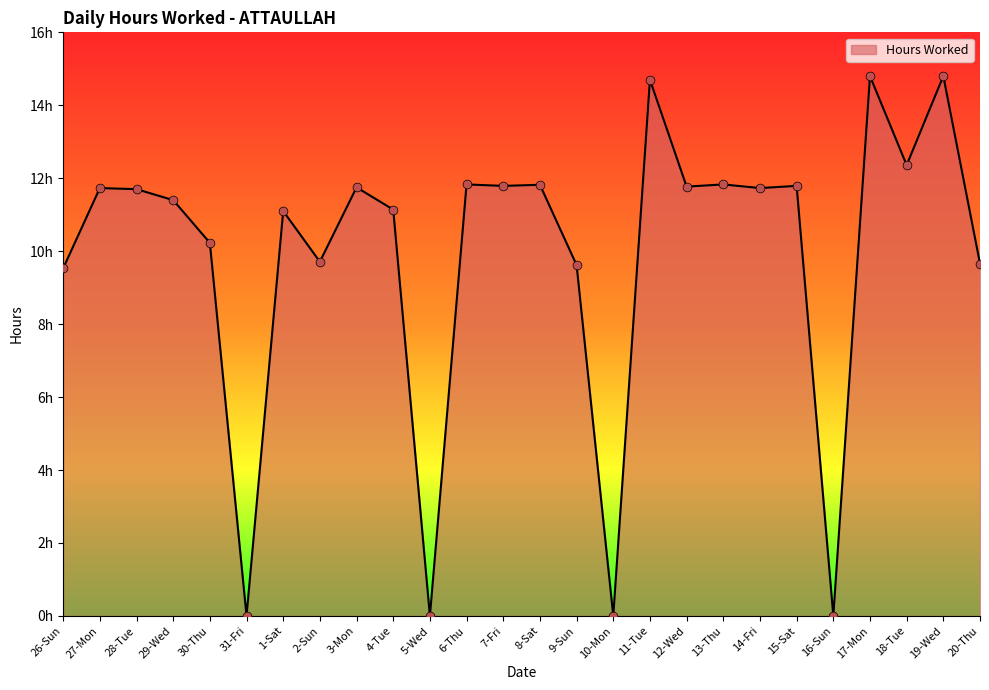

Which has a higher value, 13-Thu or 10-Mon?

13-Thu